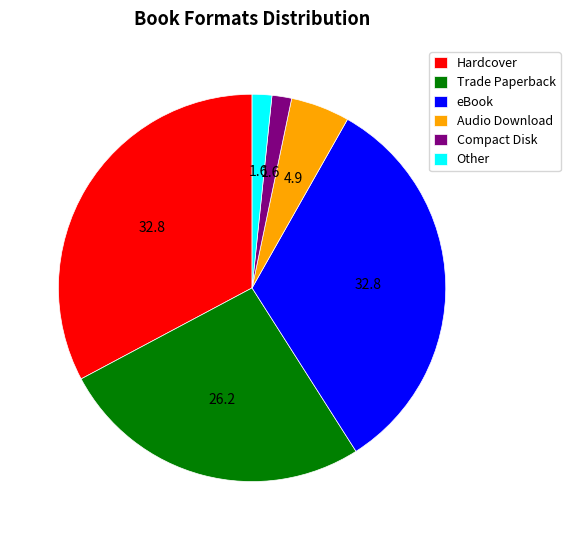

Does Other represent more than half of the total?

No